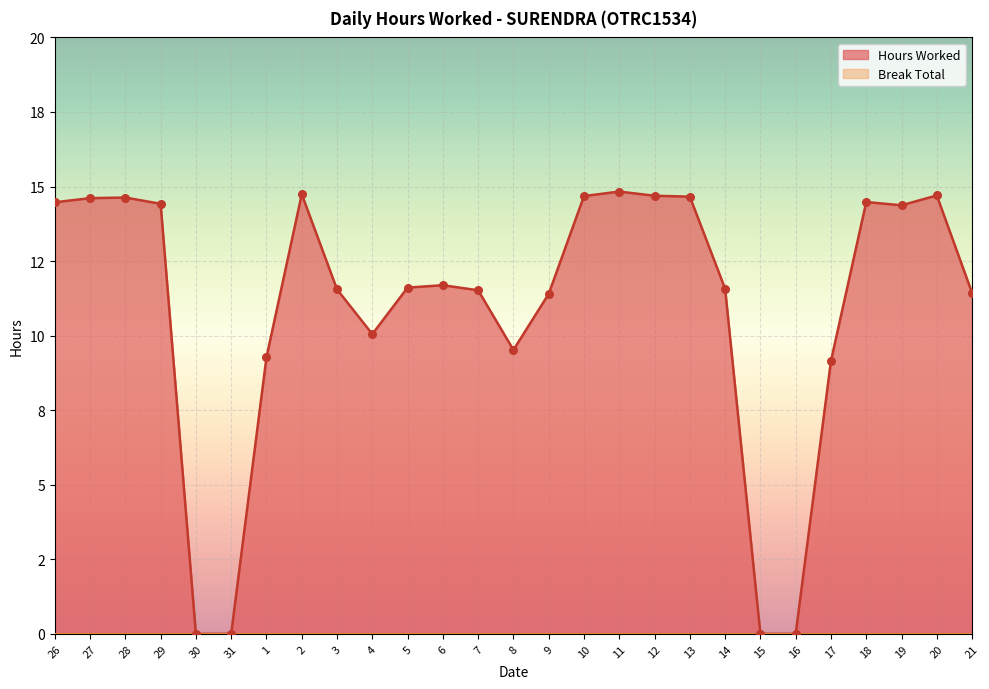

Between 30 and 7, which is larger?

7